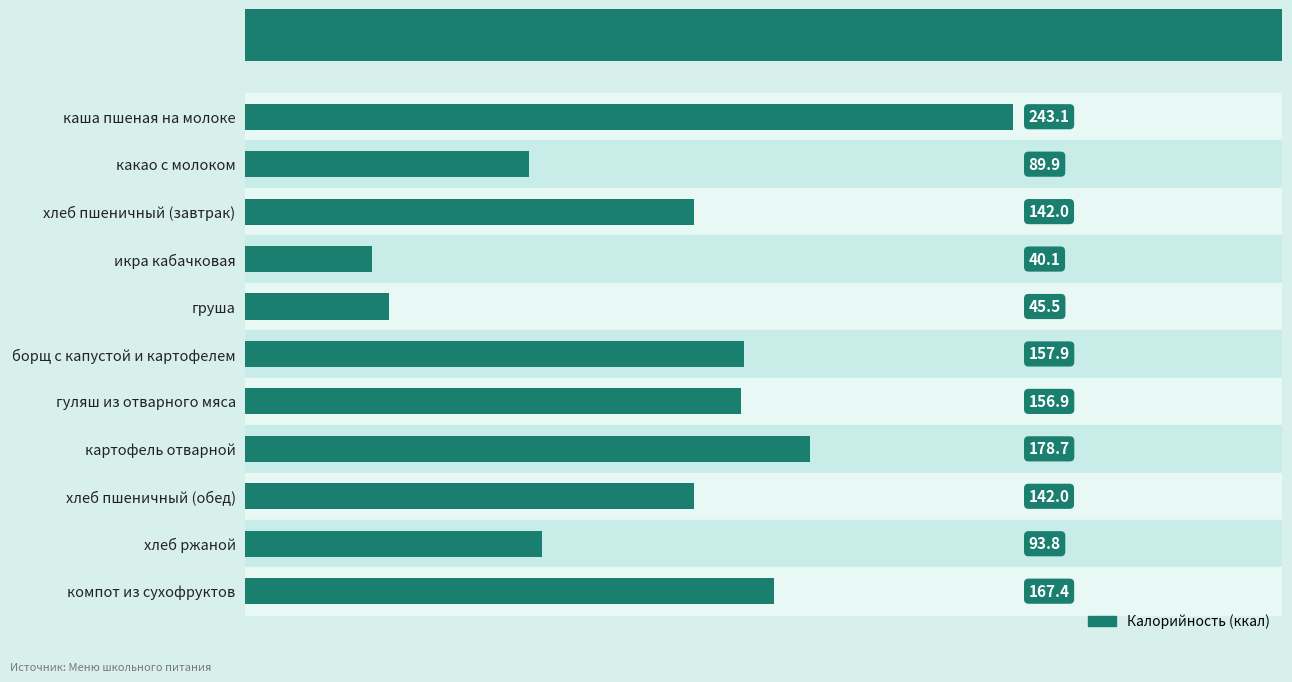

What is the difference between the maximum and minimum values?

203.0